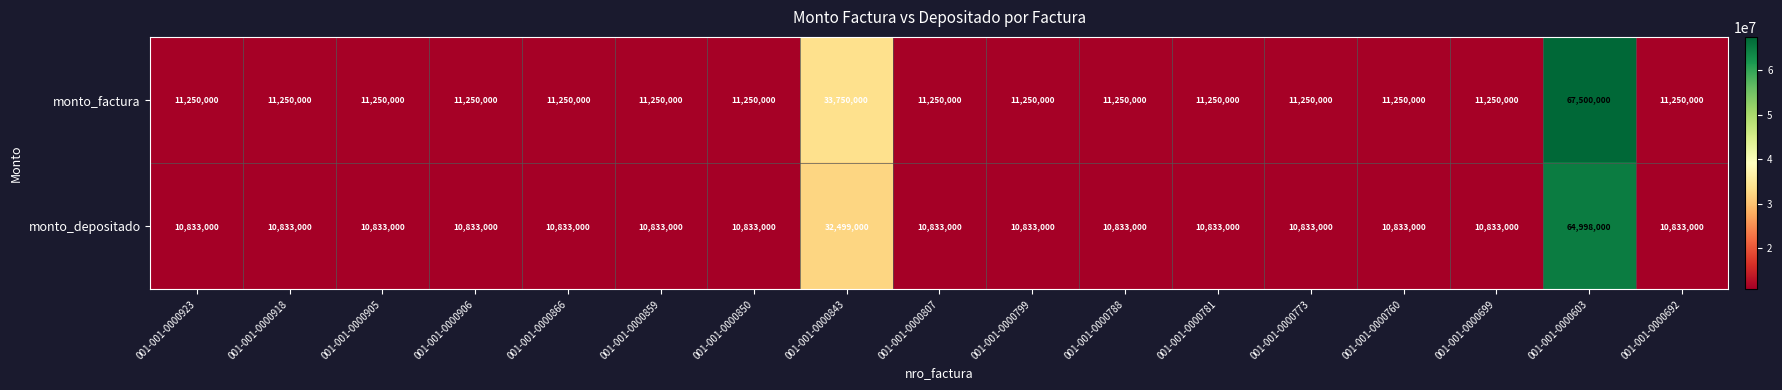

Read the monto_factura value at 001-001-0000843, to the nearest 50.

33750000